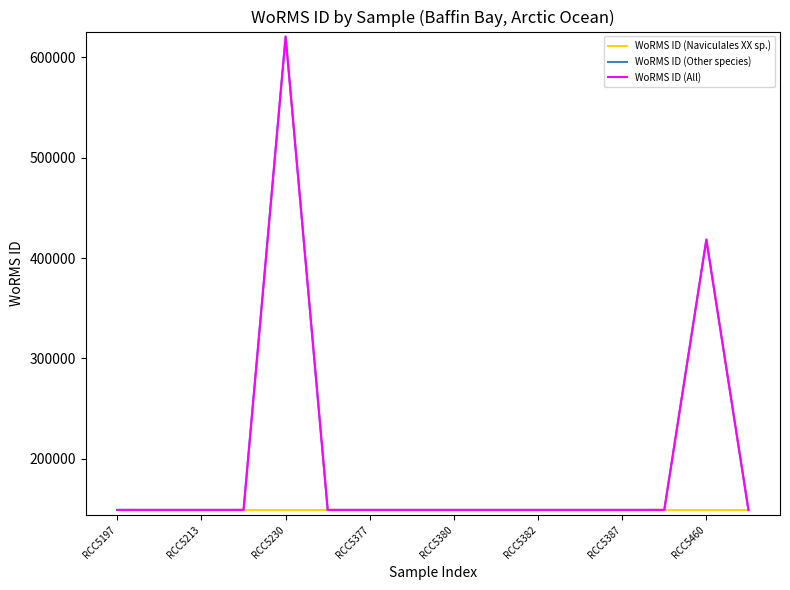

Where is WoRMS ID (Naviculales XX sp.) nearest to the value 149015?

RCC5197